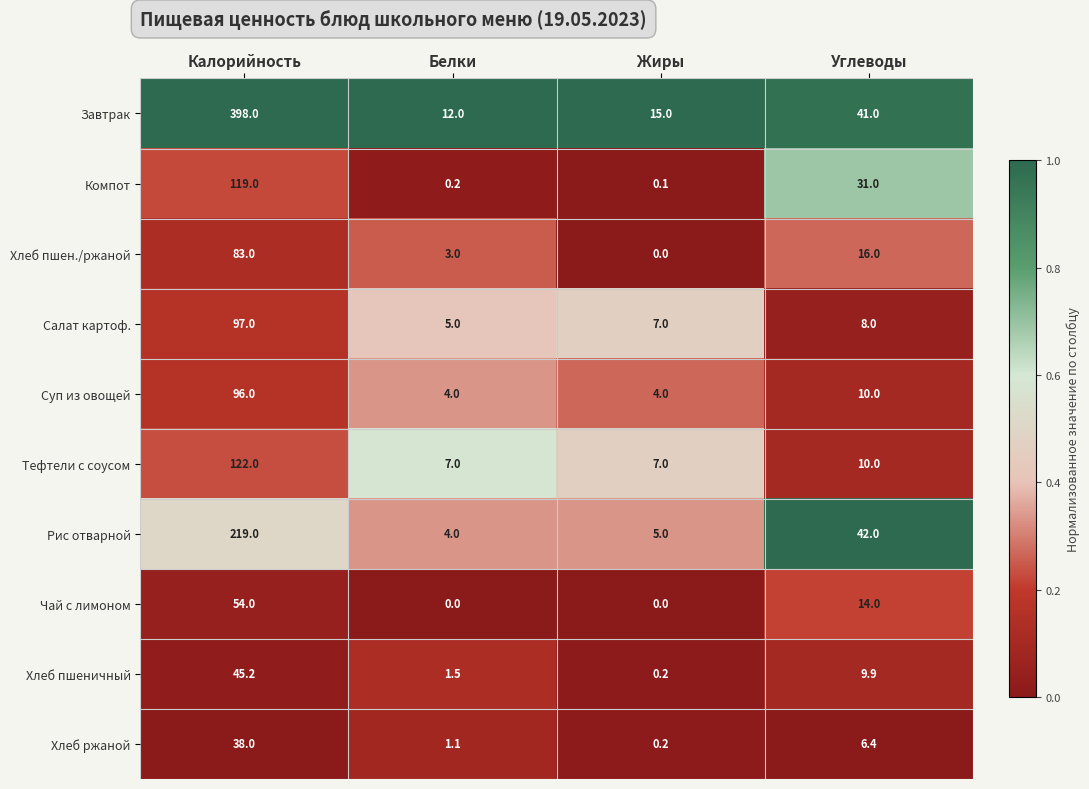

The Тефтели с соусом series shows 10.0 at Углеводы. True or false?

True